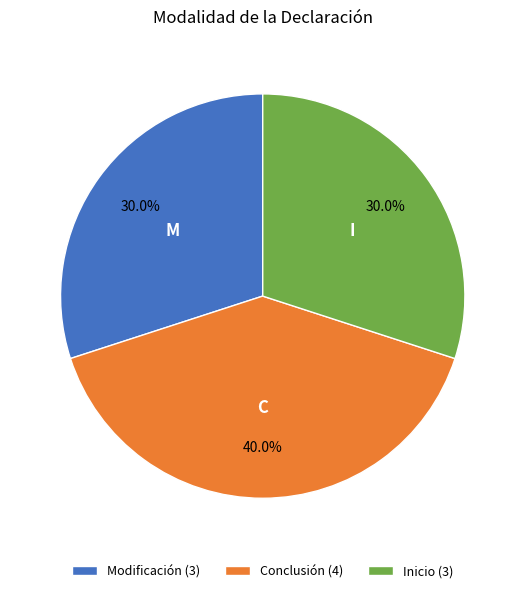

Is there any slice that represents more than half of the pie?

No